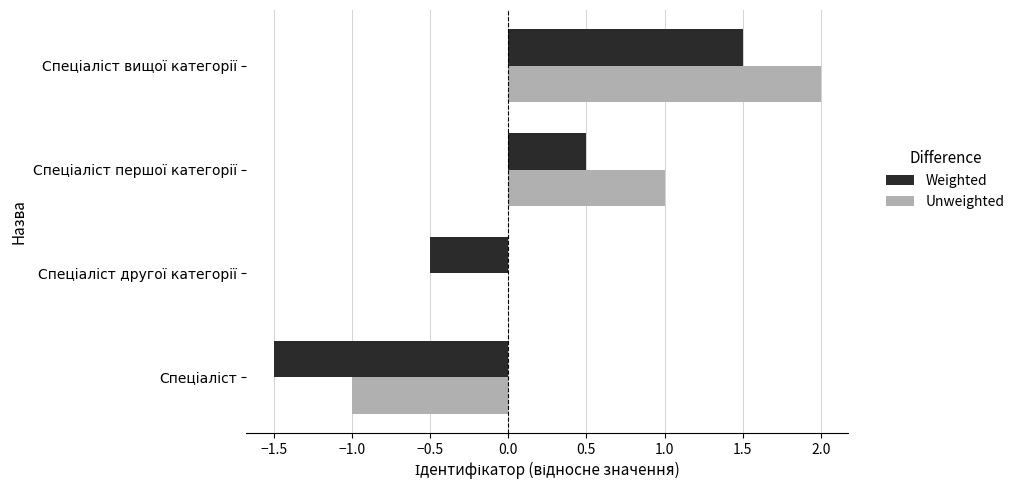

What is the sum of all Unweighted values?

2.0